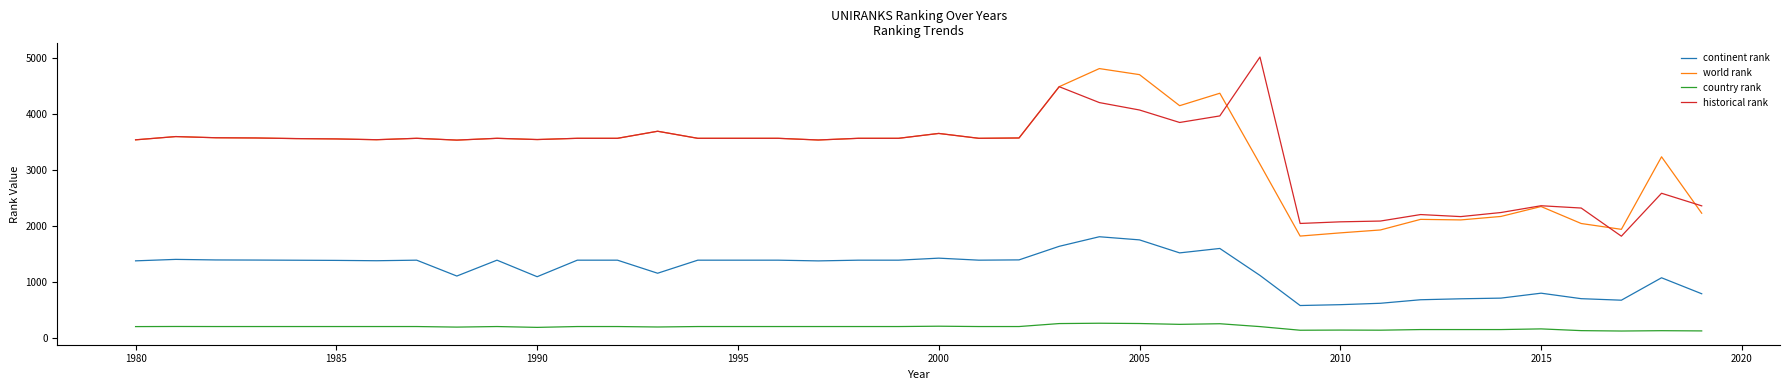

What is the sum of all continent rank values?

48797.0